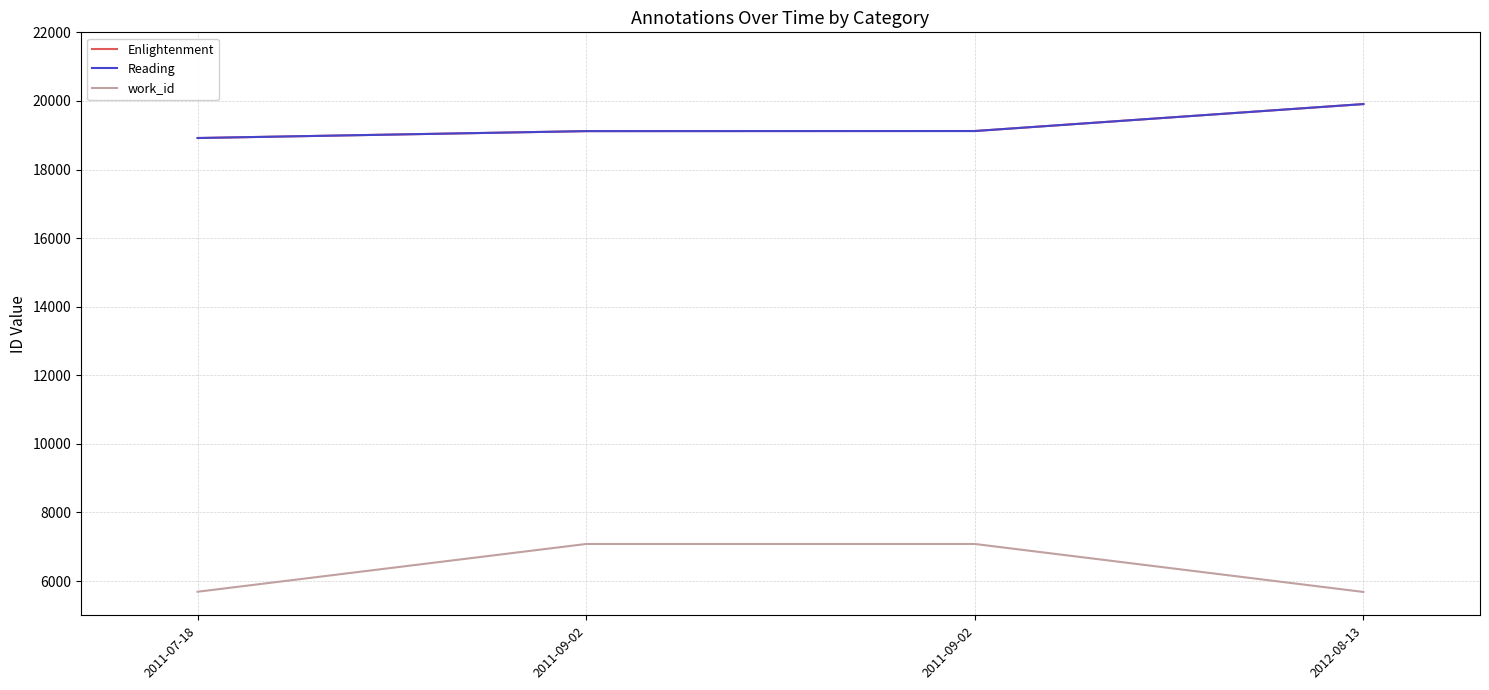

Which series changed the most between 2011-07-18 and 2011-09-02?

work_id